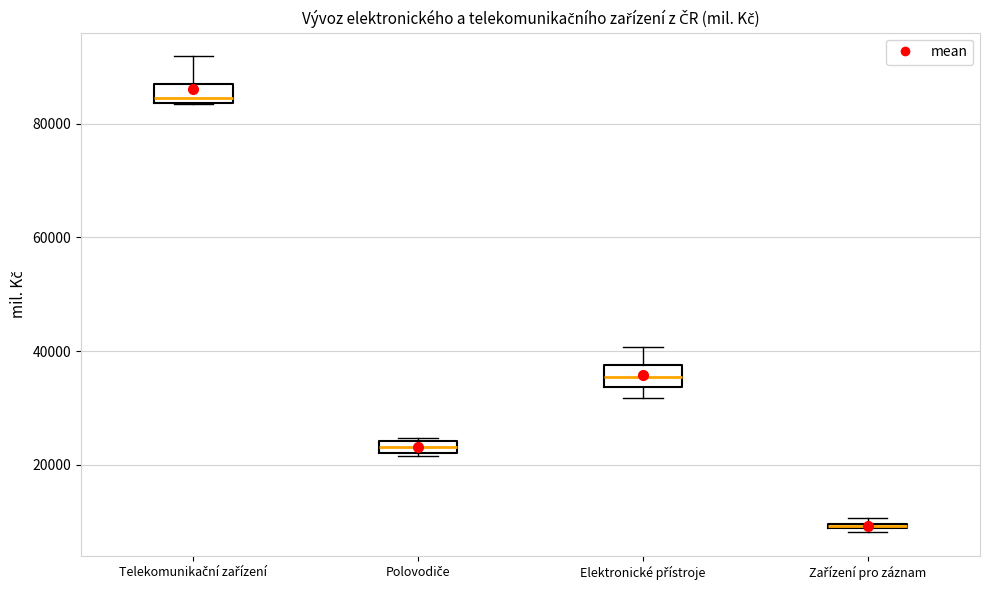

Where is the lower edge of the box for Polovodiče on the y-axis? The values are not printed on the chart, so give them approximately, as read against the axis.

22000